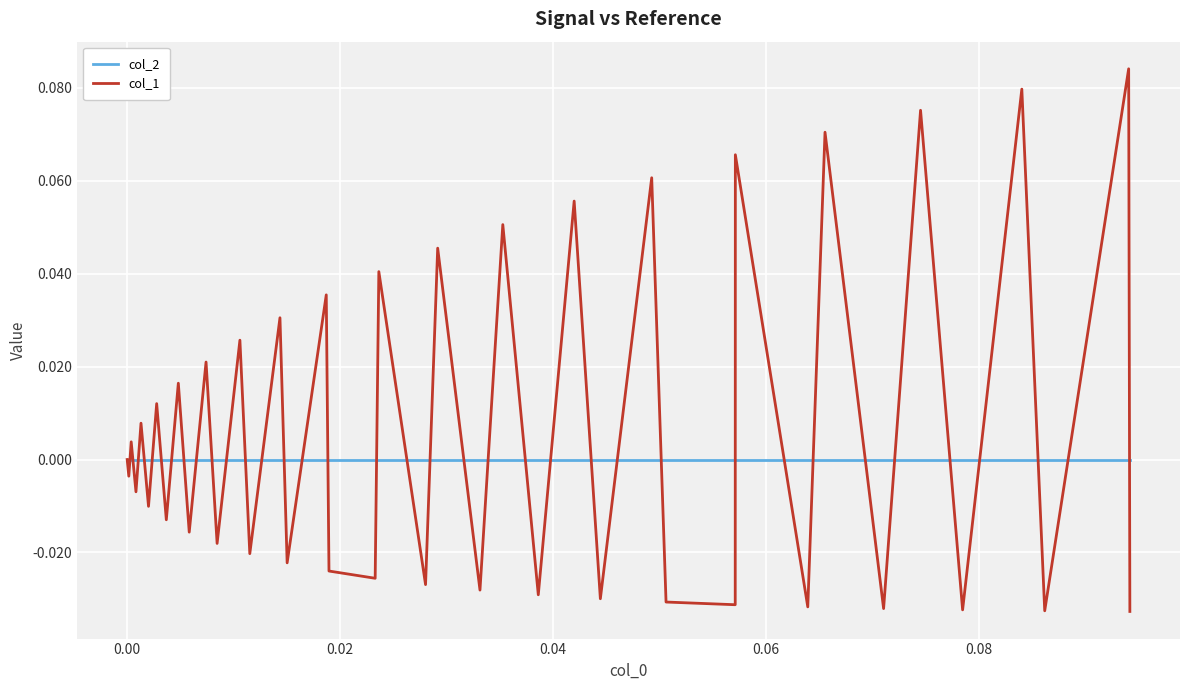

List the series in order of their peak value, lowest first.

col_2, col_1